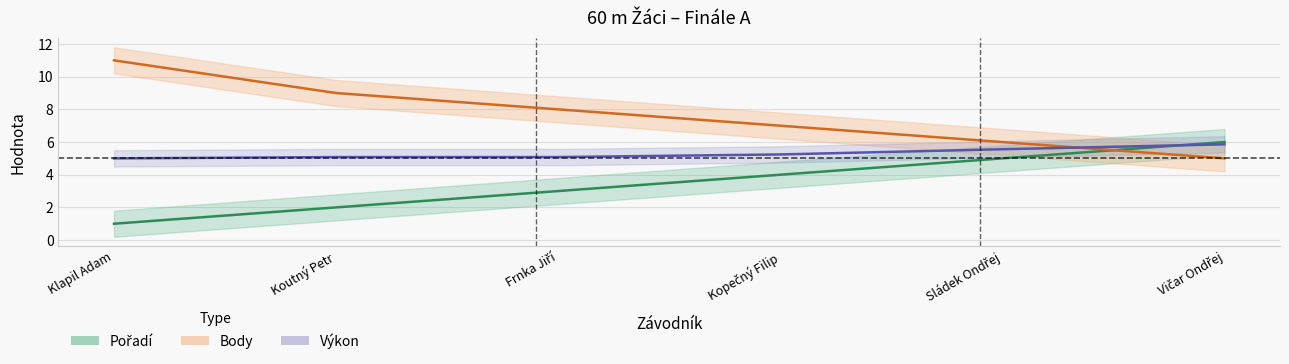

Reading right to left, transcribe all the data shown in this chart.

Pořadí: Vičar Ondřej=6.0	Sládek Ondřej=5.0	Kopečný Filip=4.0	Frnka Jiří=3.0	Koutný Petr=2.0	Klapil Adam=1.0
Body: Vičar Ondřej=5.0	Sládek Ondřej=6.0	Kopečný Filip=7.0	Frnka Jiří=8.0	Koutný Petr=9.0	Klapil Adam=11.0
Výkon (scaled): Vičar Ondřej=5.9	Sládek Ondřej=5.6	Kopečný Filip=5.2	Frnka Jiří=5.1	Koutný Petr=5.1	Klapil Adam=5.0